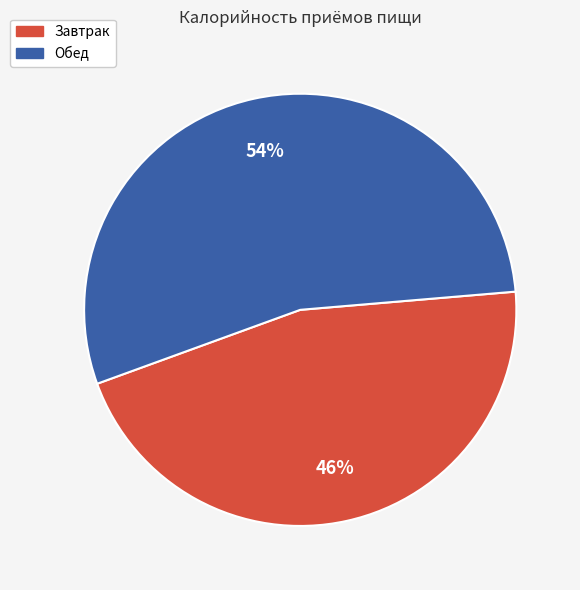

To the nearest percent, what is the combined percentage of Завтрак and Обед?

100%